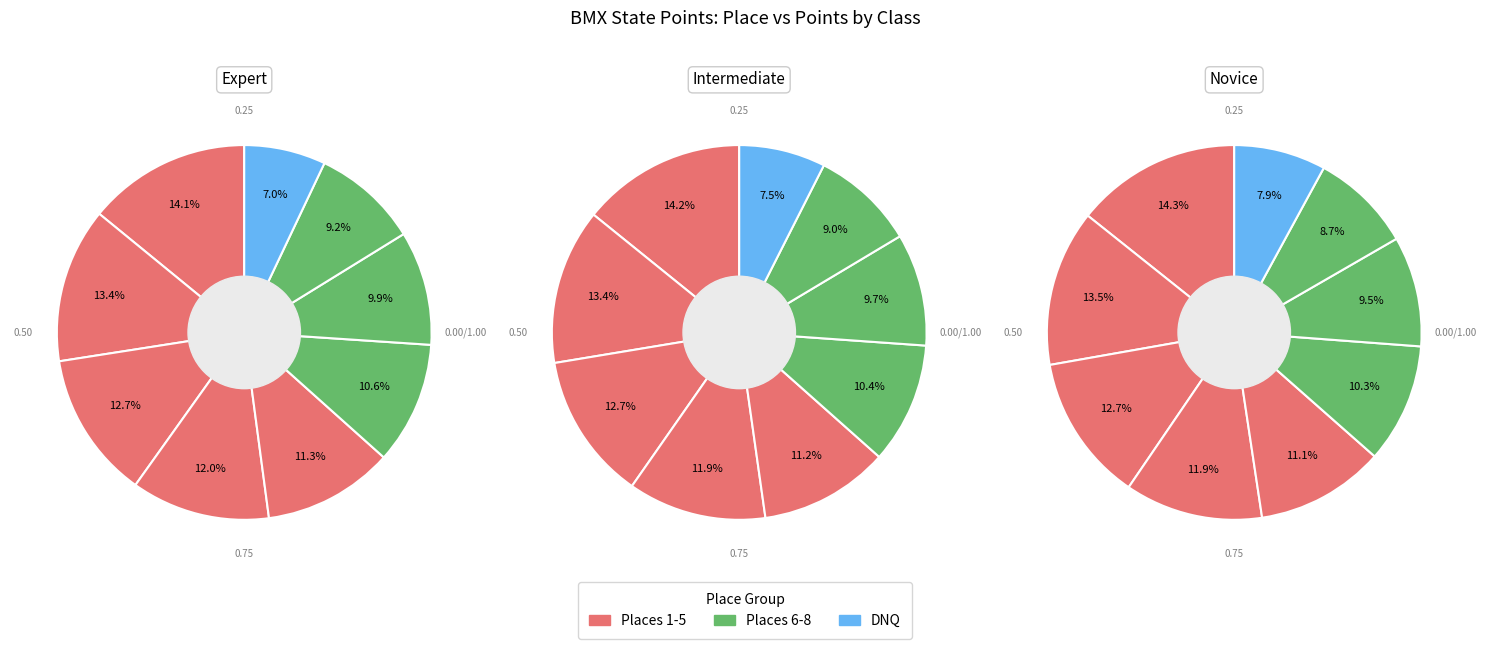

Which series has the widest spread of values?

Expert